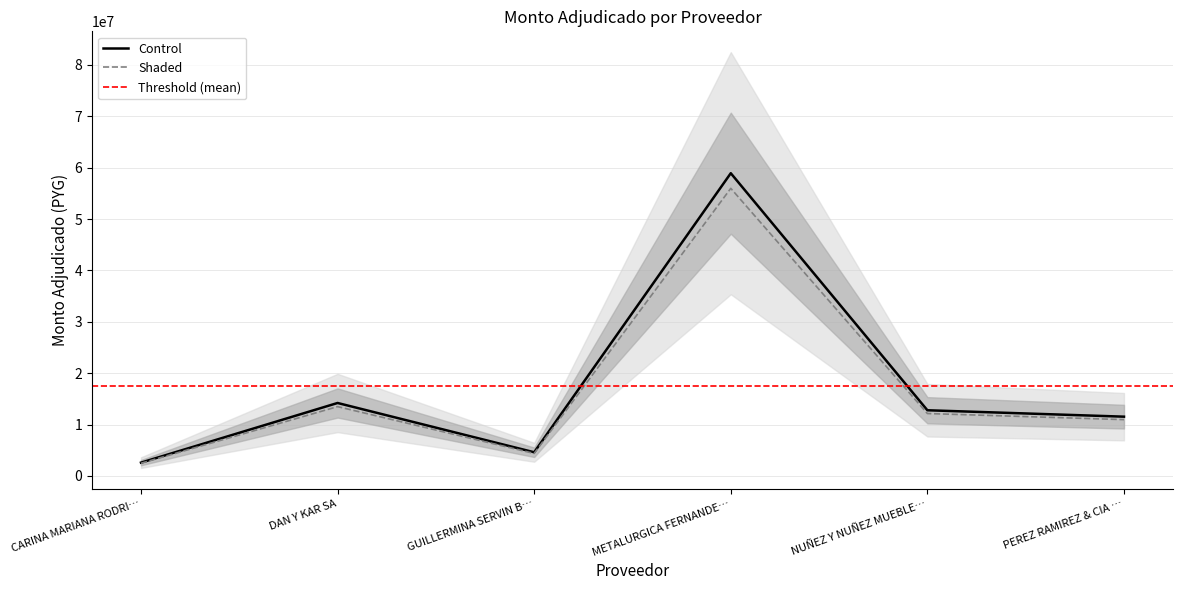

The Shaded series shows 17555365.3 at PEREZ RAMIREZ & CIA …. True or false?

False